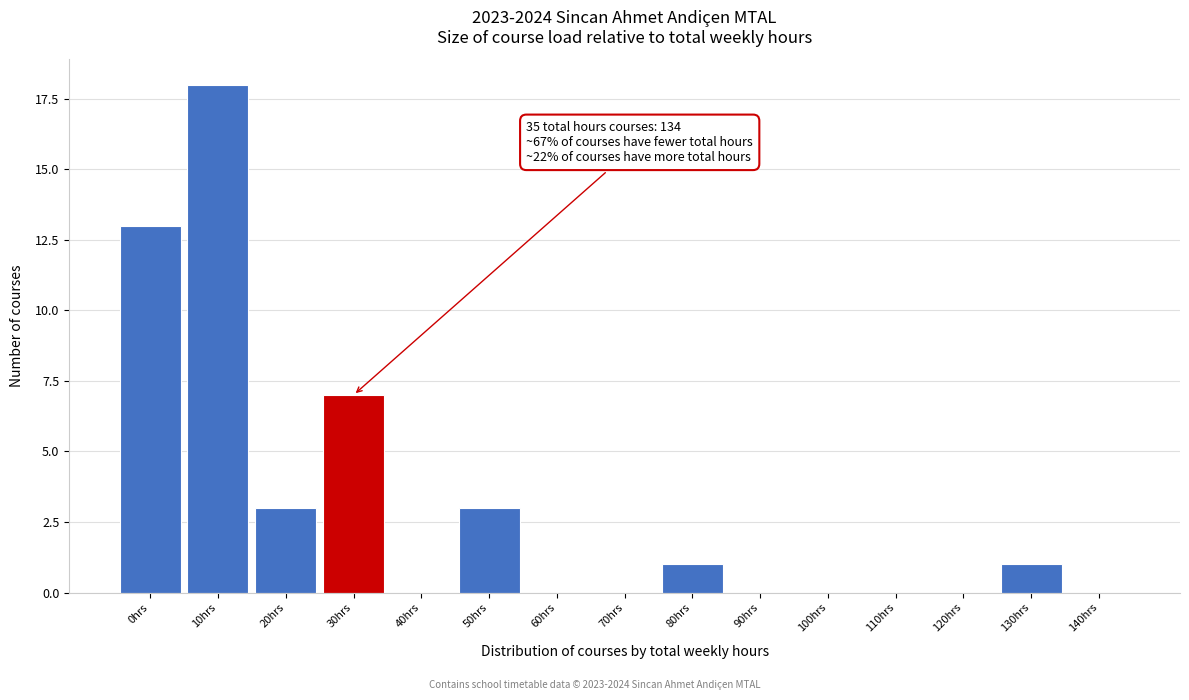

Reading right to left, extract all data points from this chart.

140hrs=0	130hrs=1	120hrs=0	110hrs=0	100hrs=0	90hrs=0	80hrs=1	70hrs=0	60hrs=0	50hrs=3	40hrs=0	30hrs=7	20hrs=3	10hrs=18	0hrs=13